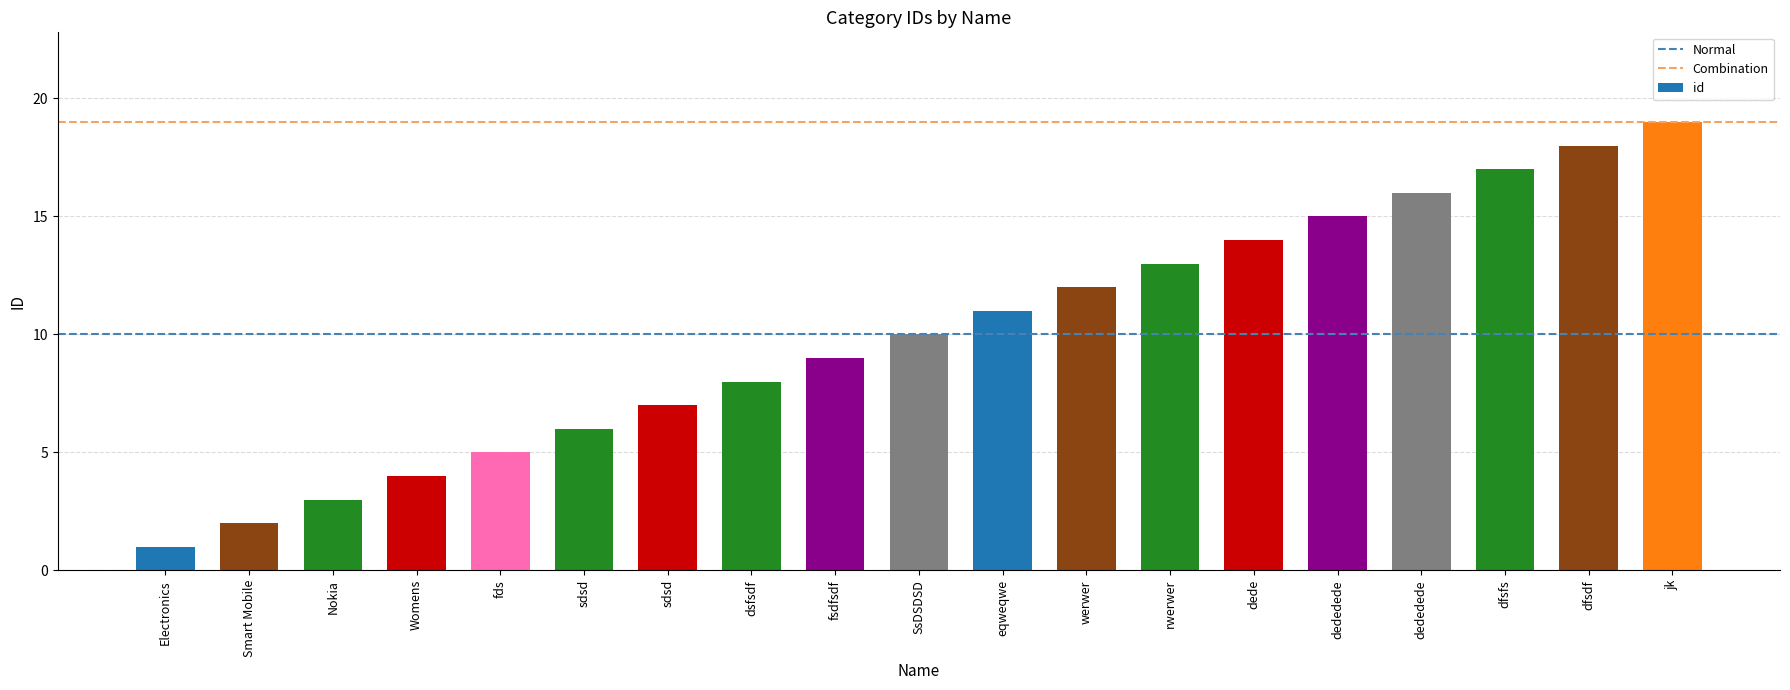

Count the number of data series in this chart.

1